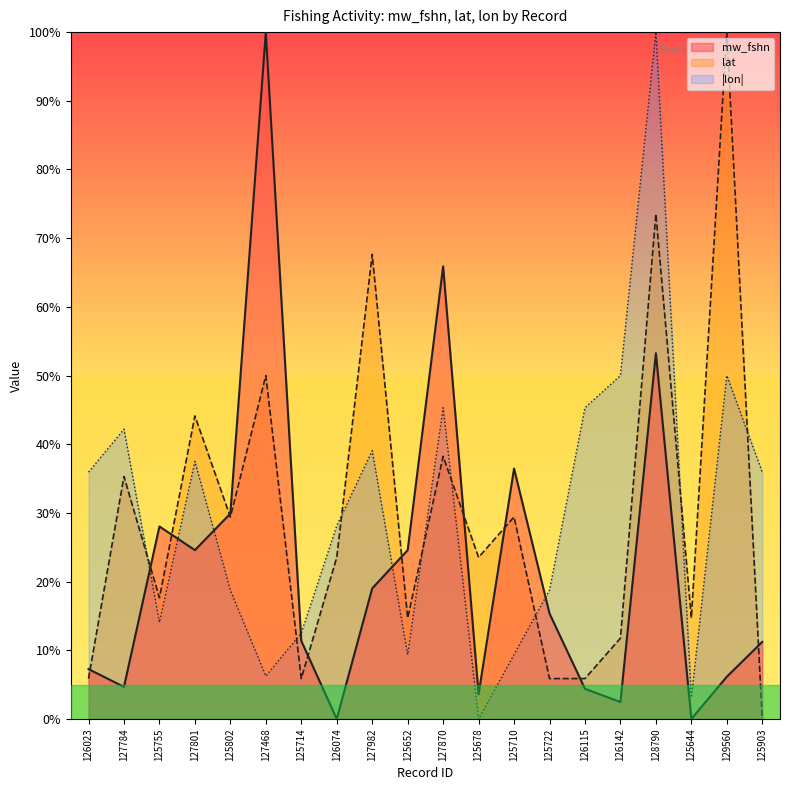

At which category does mw_fshn reach its first local peak?

125755